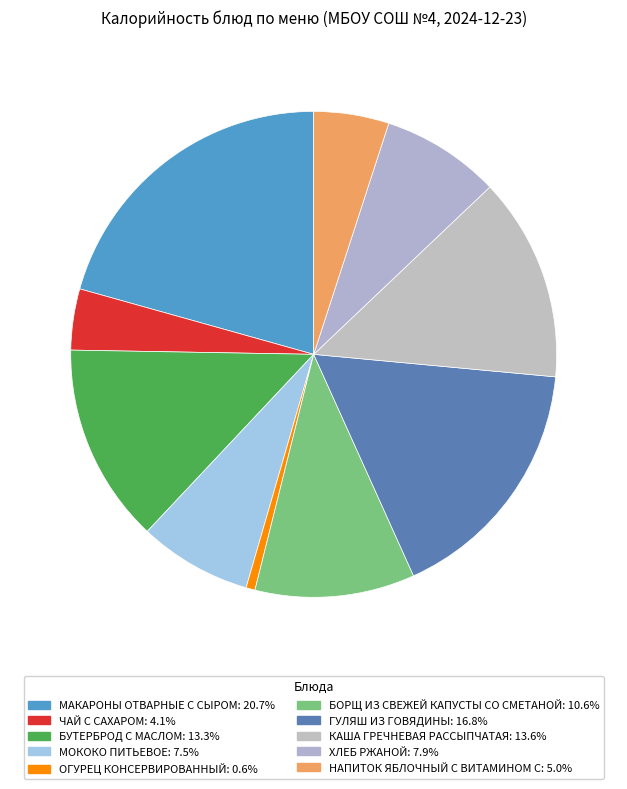

Which category has the biggest portion of the pie?

МАКАРОНЫ ОТВАРНЫЕ С СЫРОМ